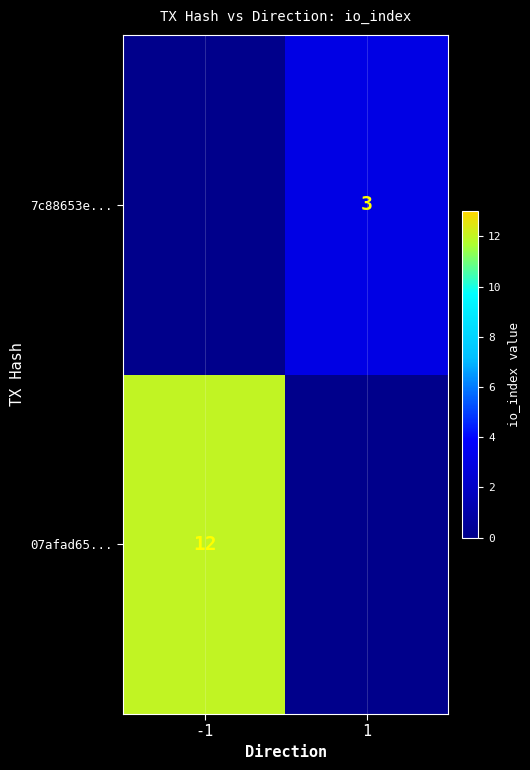

The value of 07afad65... at -1 is 12. True or false?

True